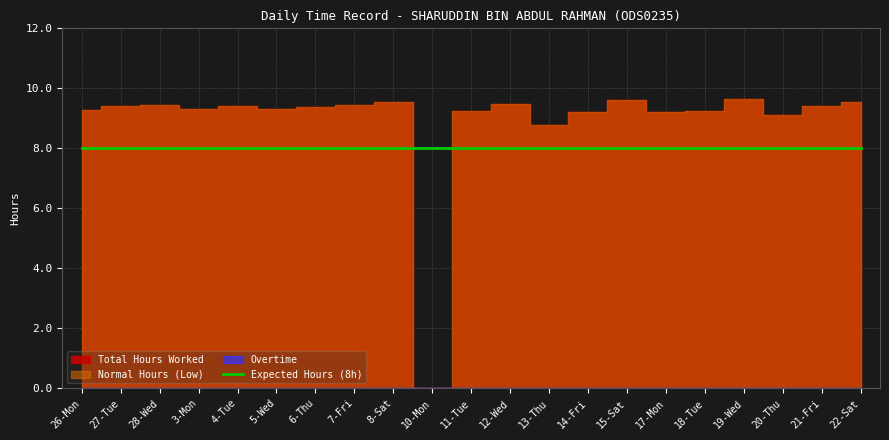

Does the chart display data point markers on the line(s)?

No